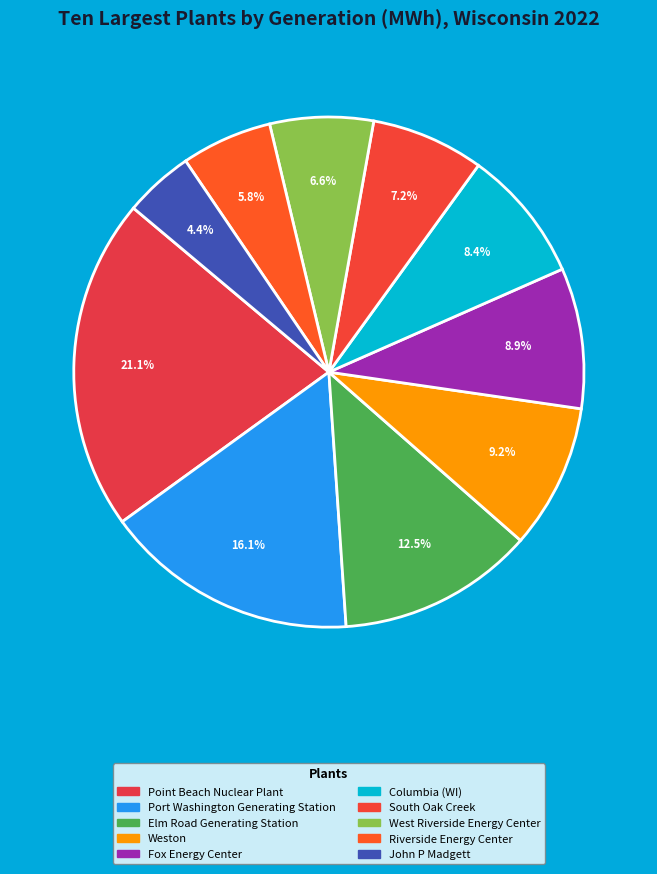

Does any single category account for the majority?

No